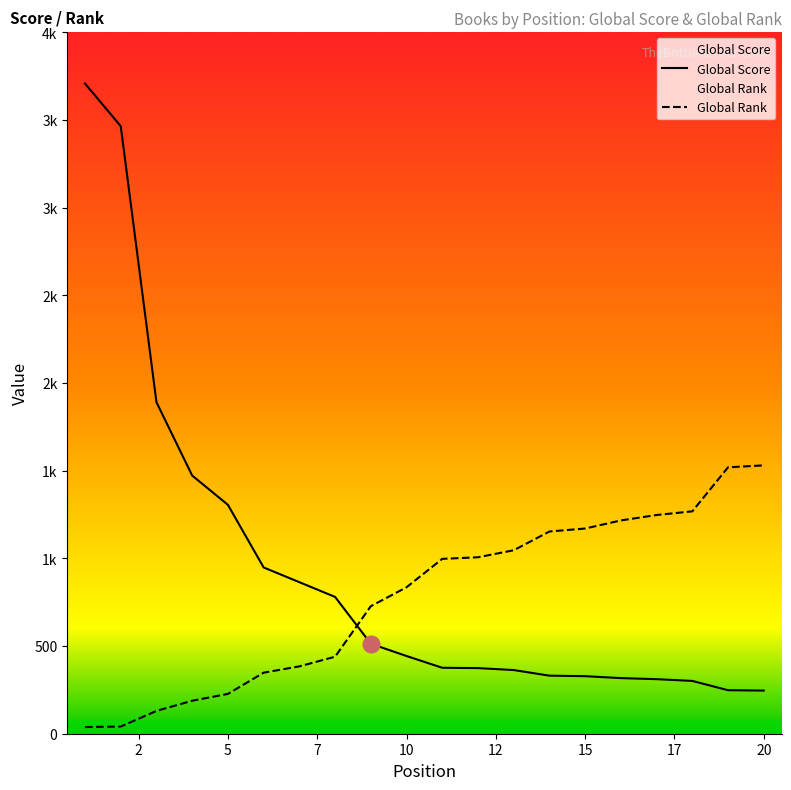

List the series in order of their peak value, lowest first.

Global Rank, Global Score